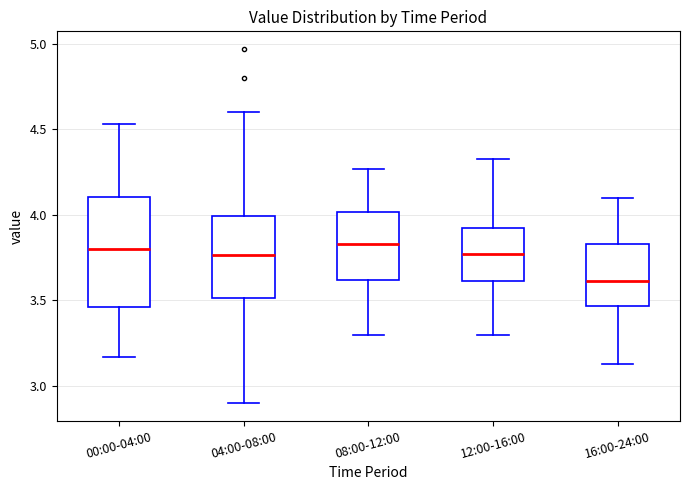

Where is the lower edge of the box for 08:00-12:00 on the y-axis? The values are not printed on the chart, so give them approximately, as read against the axis.

3.60